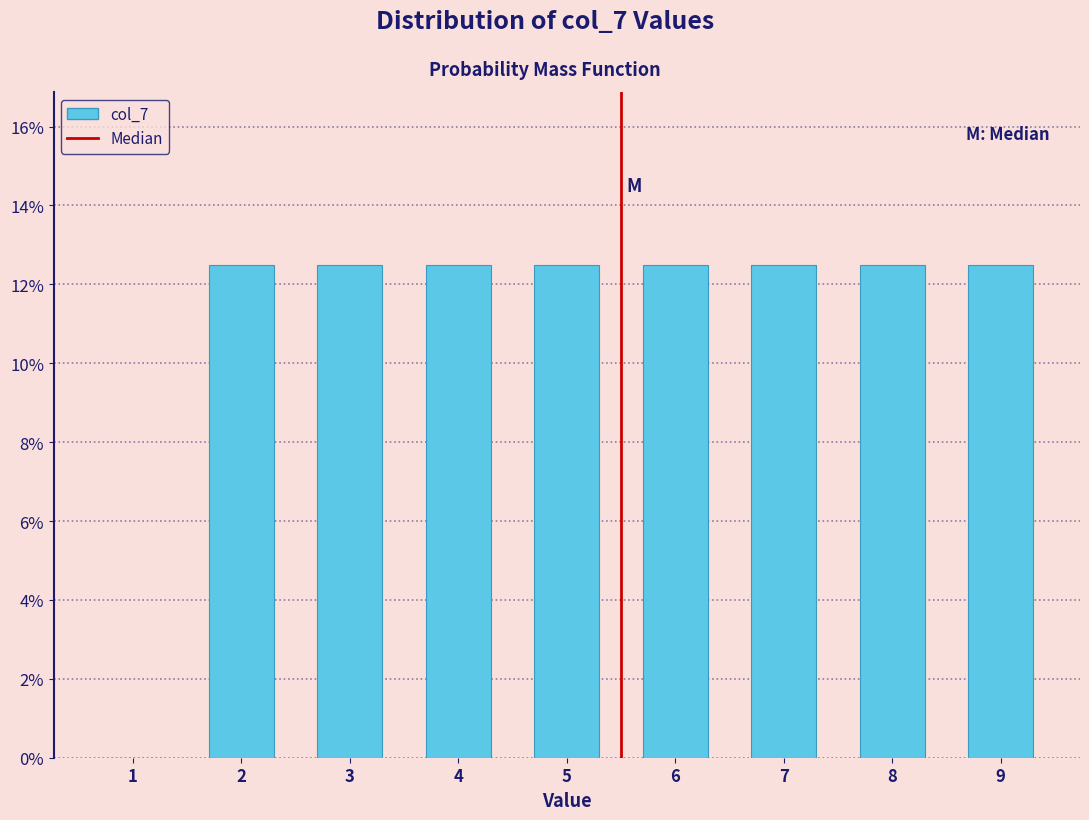

How tall is the bar that spans 3.5 to 4.5 on the x-axis? The values are not printed on the chart, so give them approximately, as read against the axis.

12.6